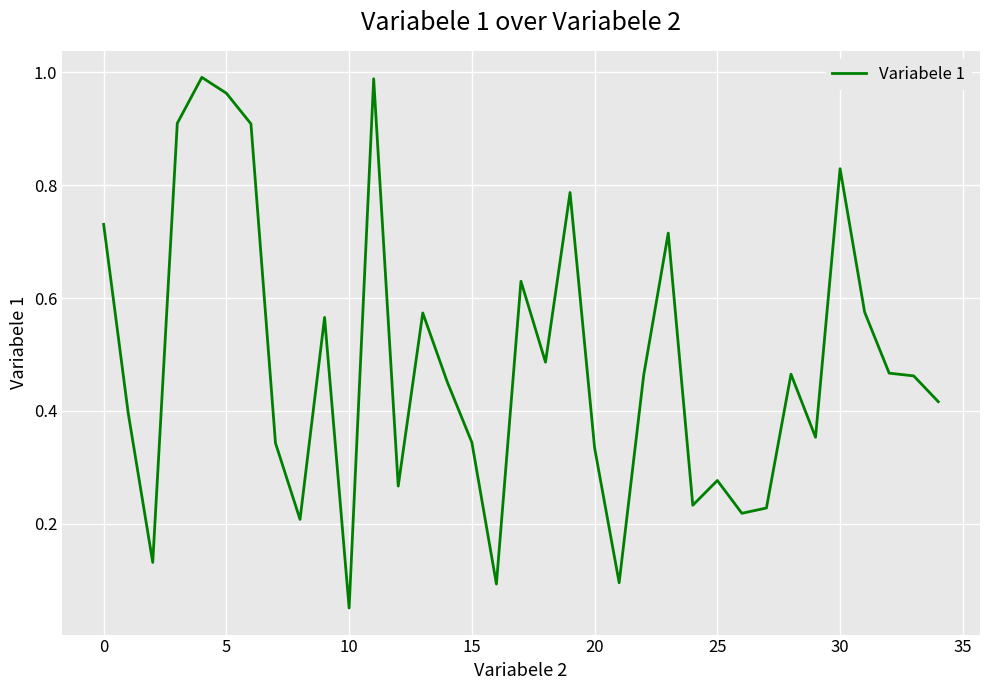

What is the value of the 3rd point from the left?

0.1